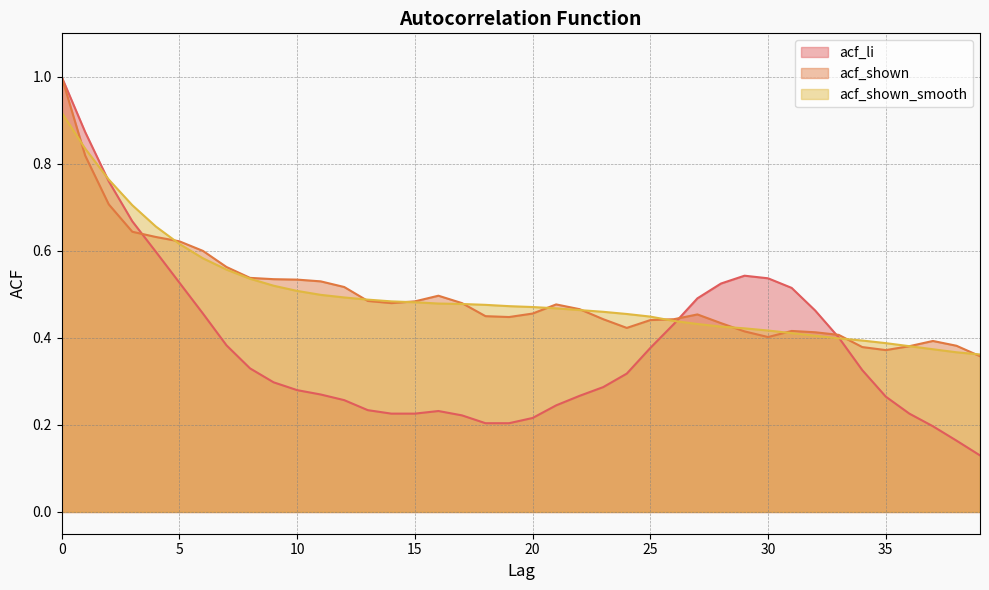

What is the smallest value displayed?

0.1